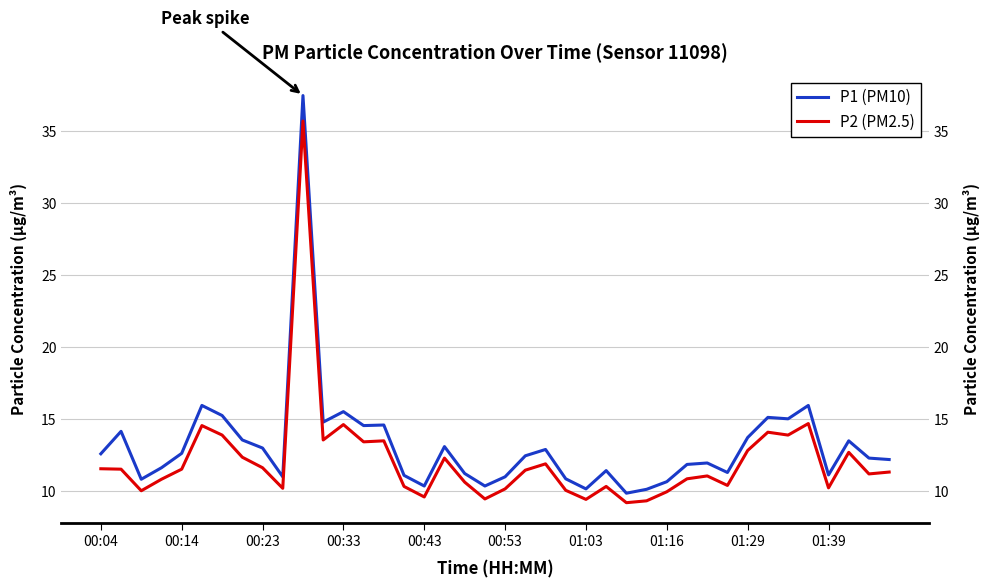

Which series changed the most between 18 and 29?

P1 (PM10)